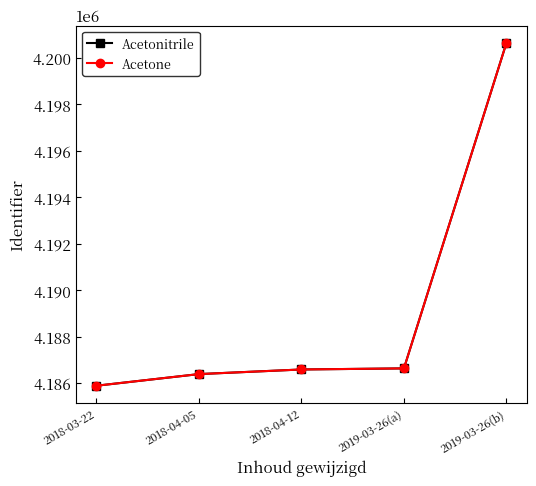

What is the label of the 4th point from the right?

2018-04-05